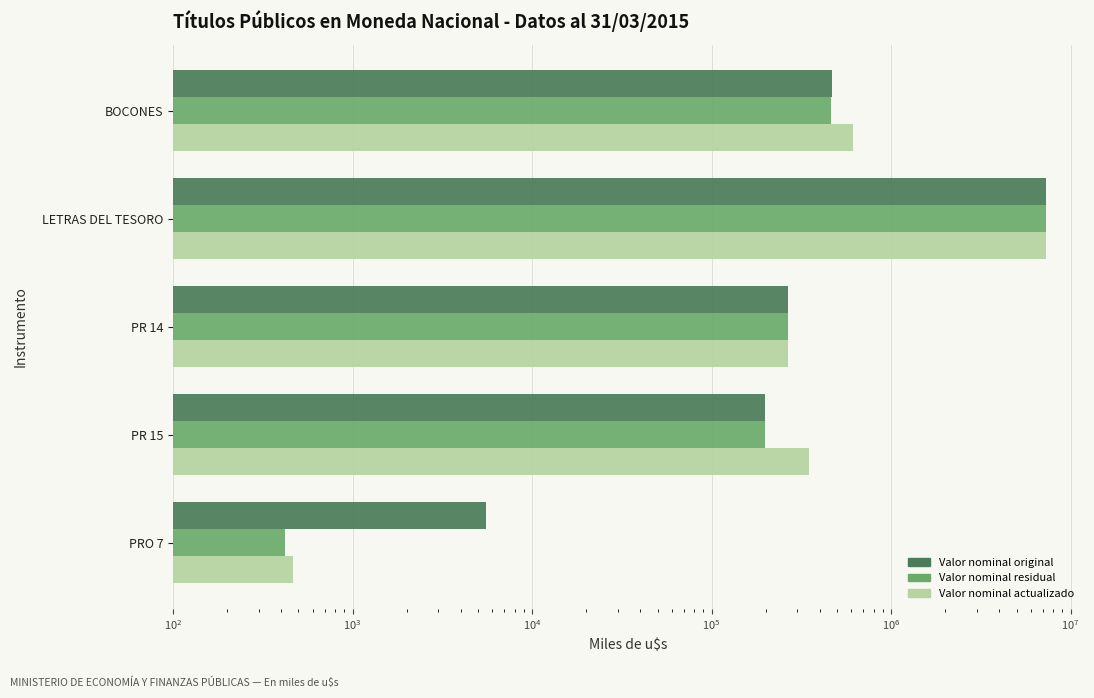

What are all the series names shown in the legend?

Valor nominal original, Valor nominal residual, Valor nominal actualizado